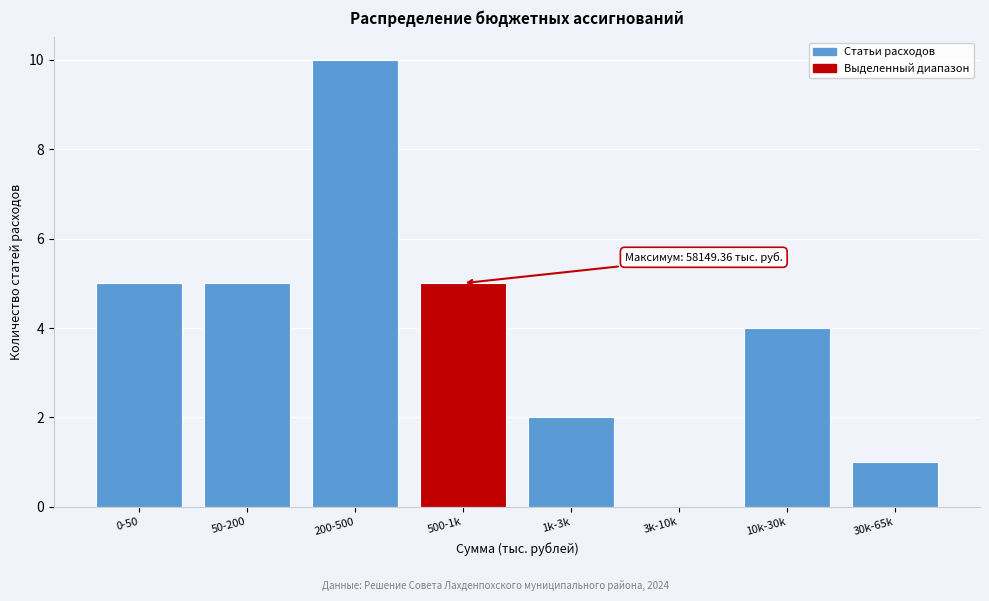

Reading left to right, what are all the values shown in this chart?

0-50=5	50-200=5	200-500=10	500-1k=5	1k-3k=2	3k-10k=0	10k-30k=4	30k-65k=1